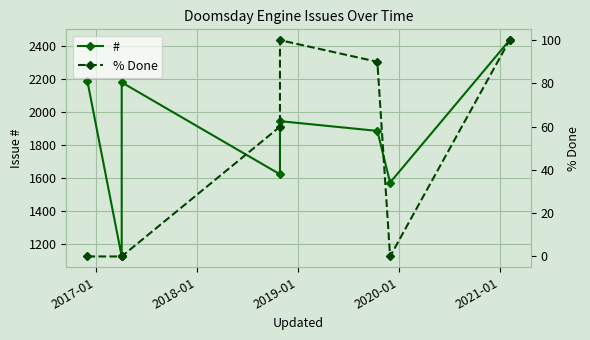

True or false: % Done and # intersect in this chart.

False